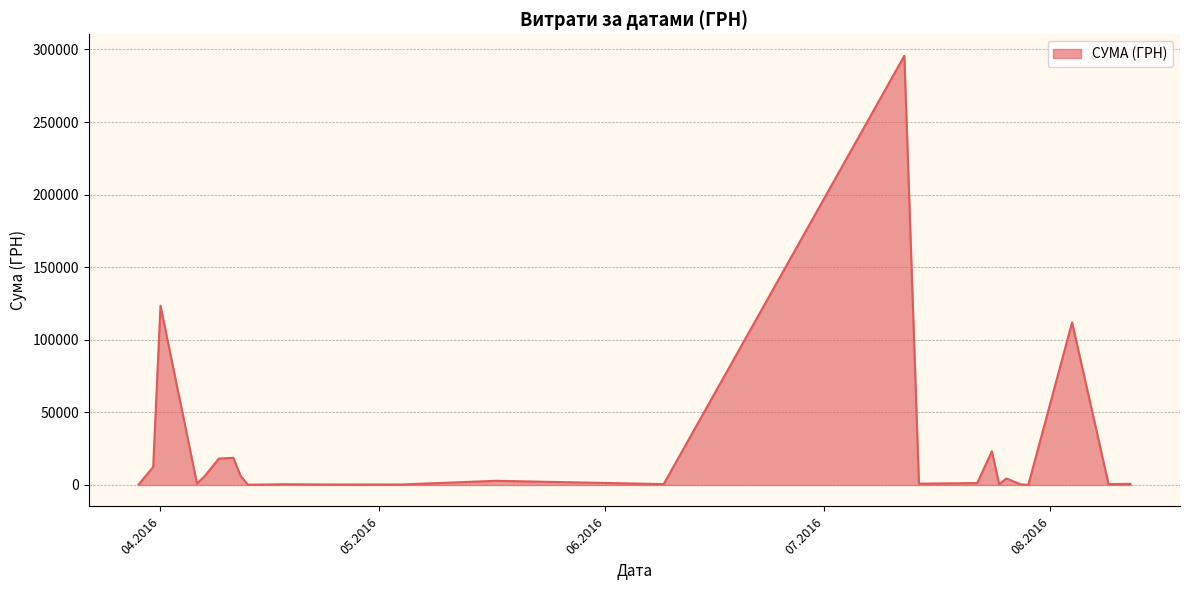

How many distinct data groups are displayed?

1